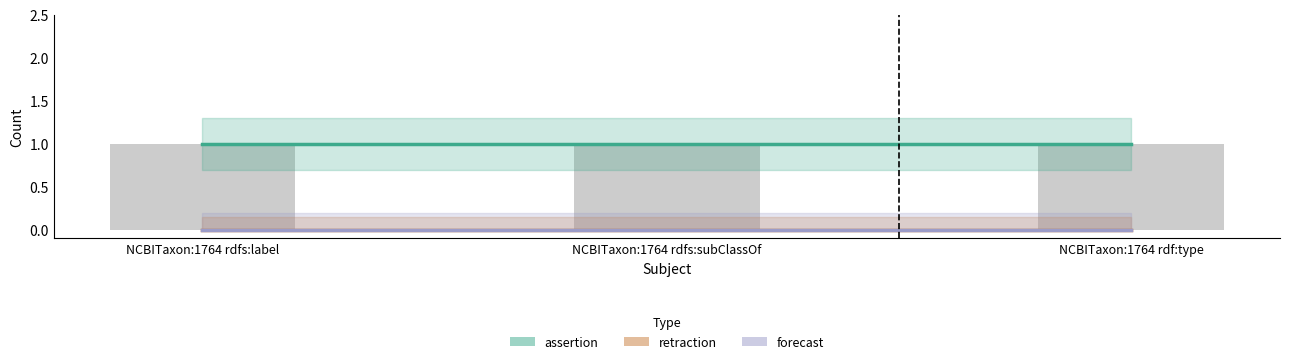

What position from the left is NCBITaxon:1764 rdfs:subClassOf?

2